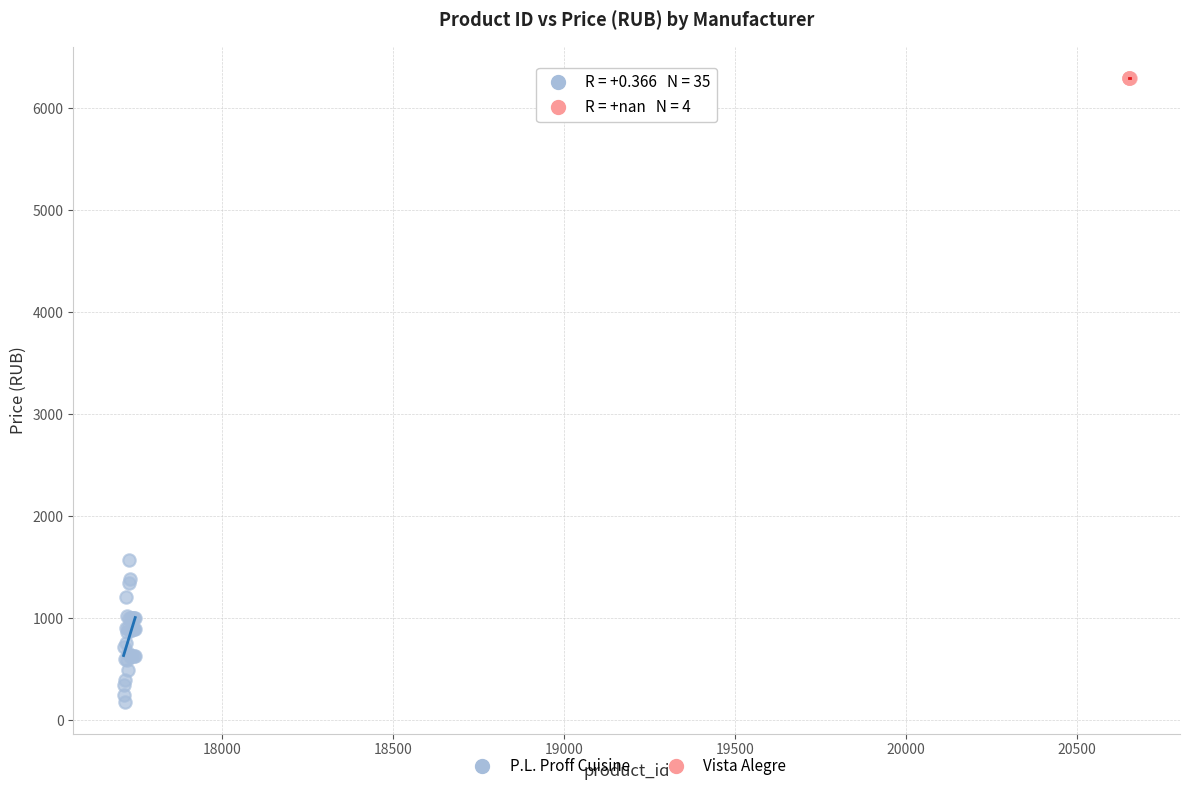

Which series reaches the minimum Y coordinate?

P.L. Proff Cuisine